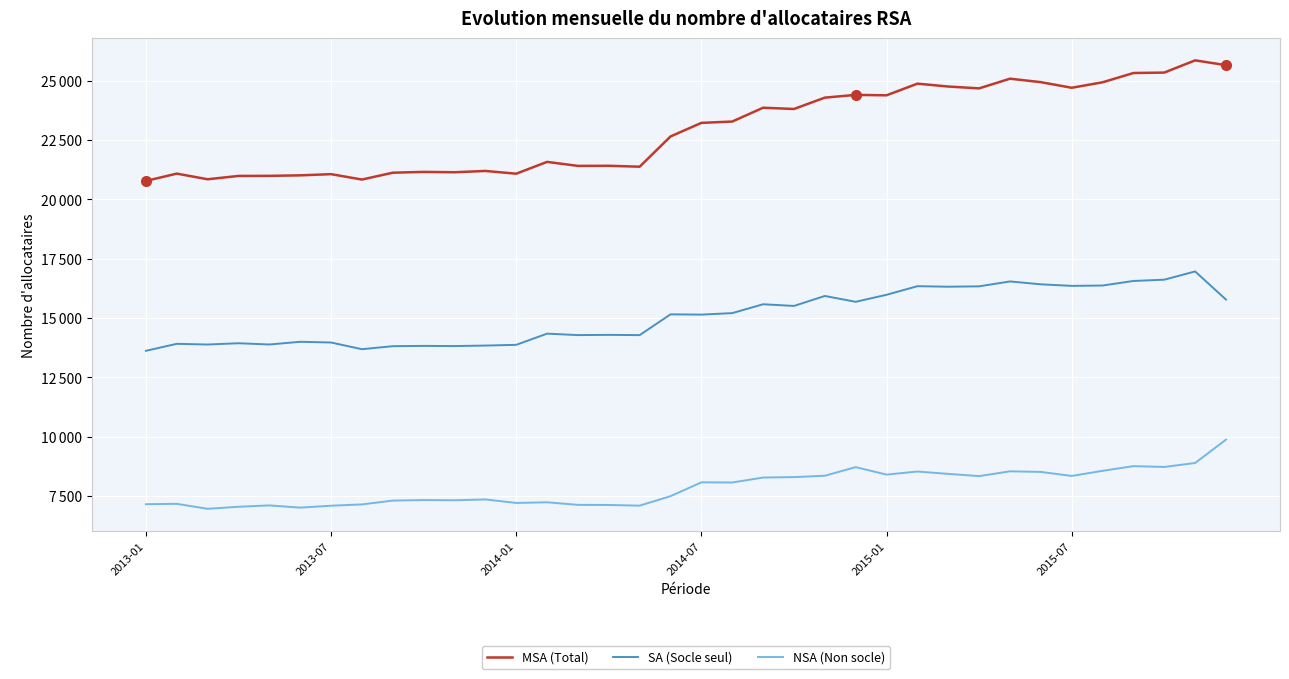

How many interior local valleys does the NSA (Non socle) series have?

10